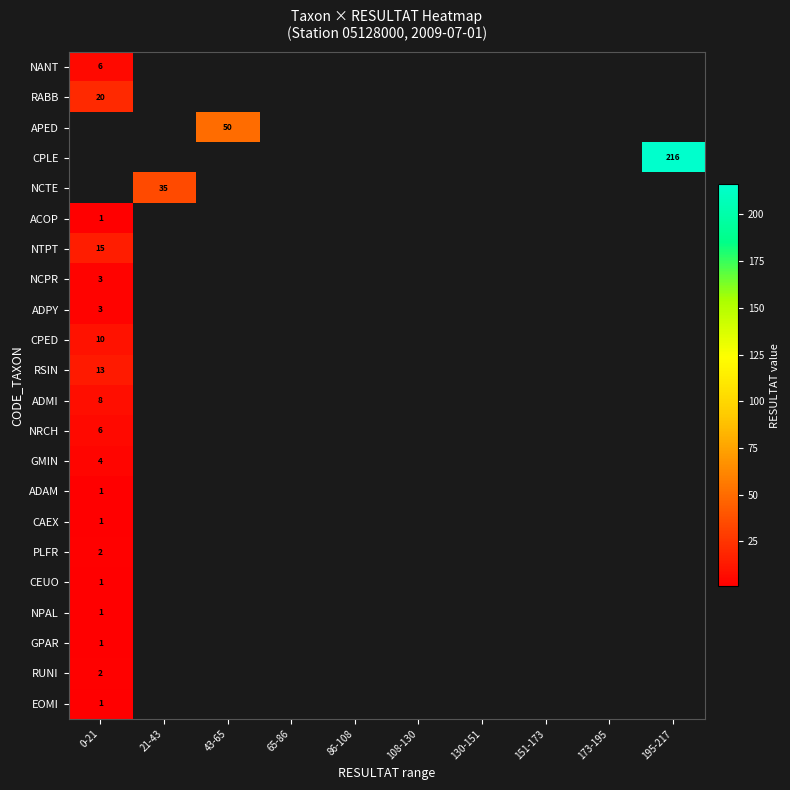

The value of CEUO at 0-21 is 1. True or false?

True